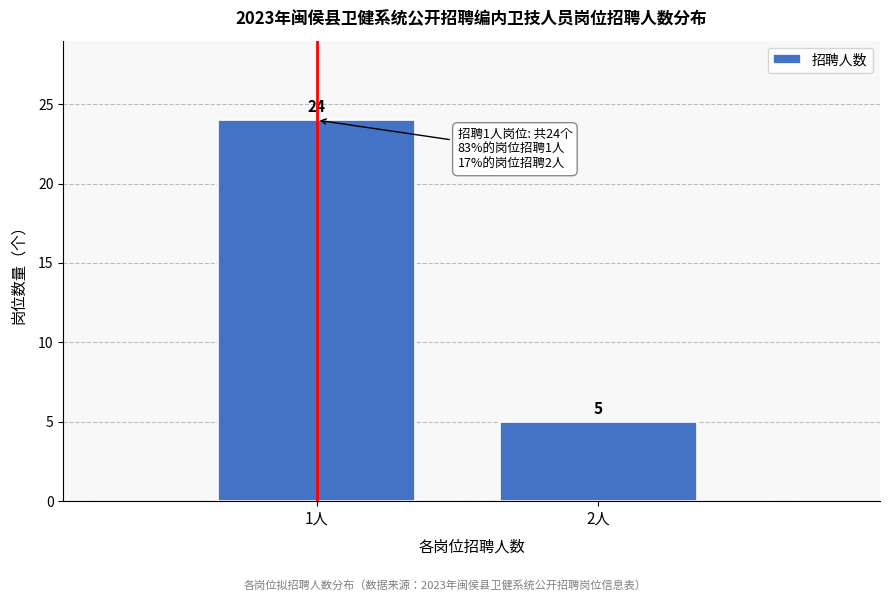

Reading left to right, extract all data points from this chart.

1人=24	2人=5